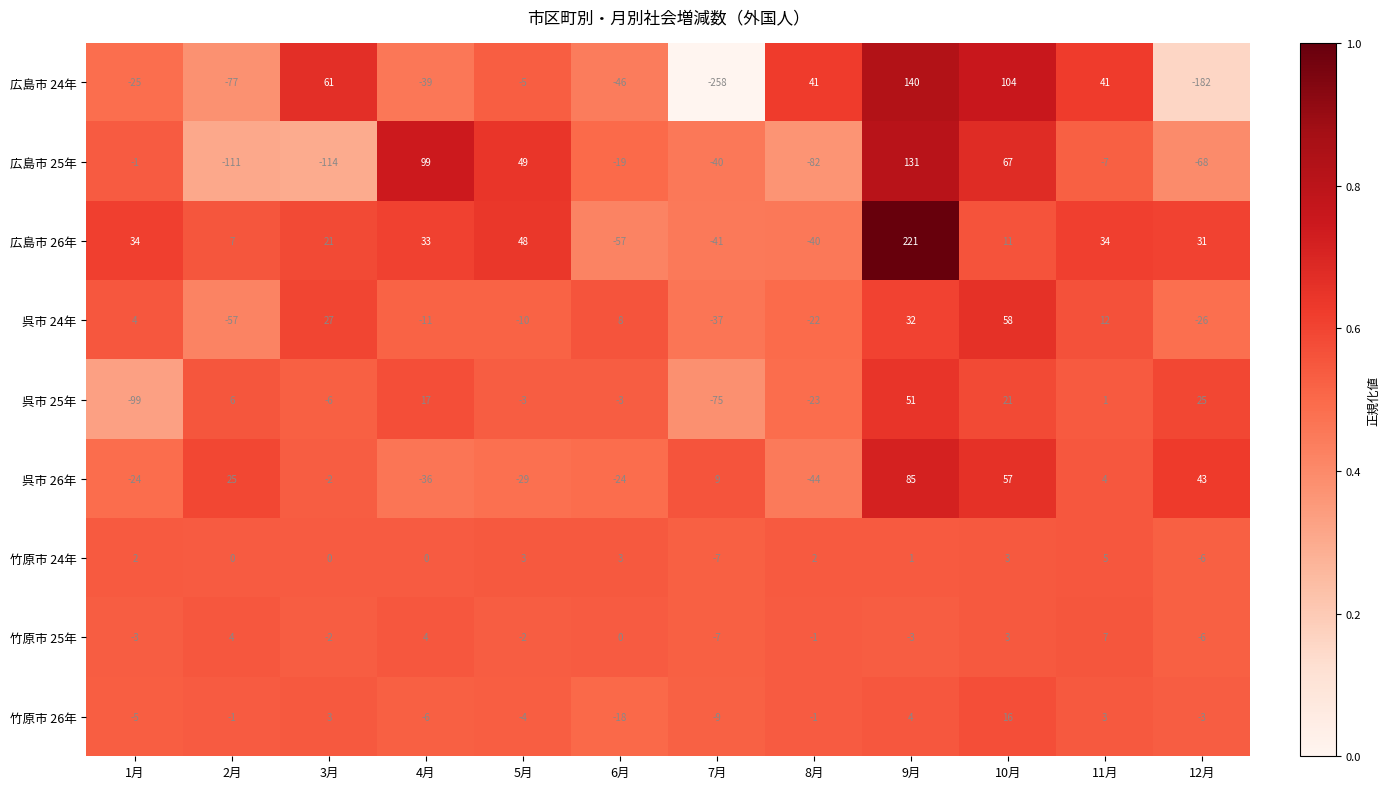

What is the difference between the 呉市 26年 values at 3月 and 11月?

6